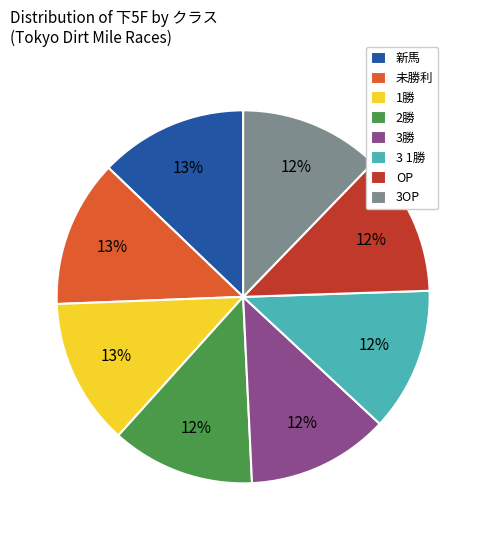

How many slices are in this pie chart?

8